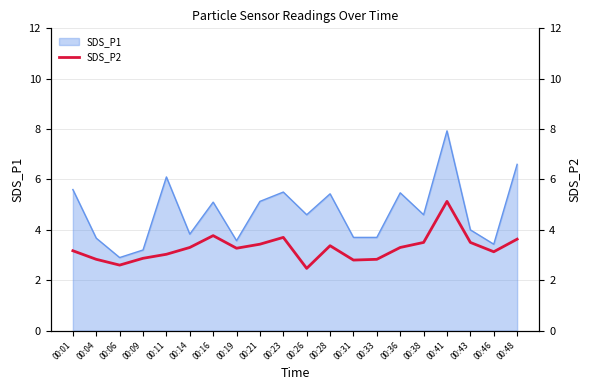

Is it true that SDS_P1 equals 4.3 at 00:06?

False